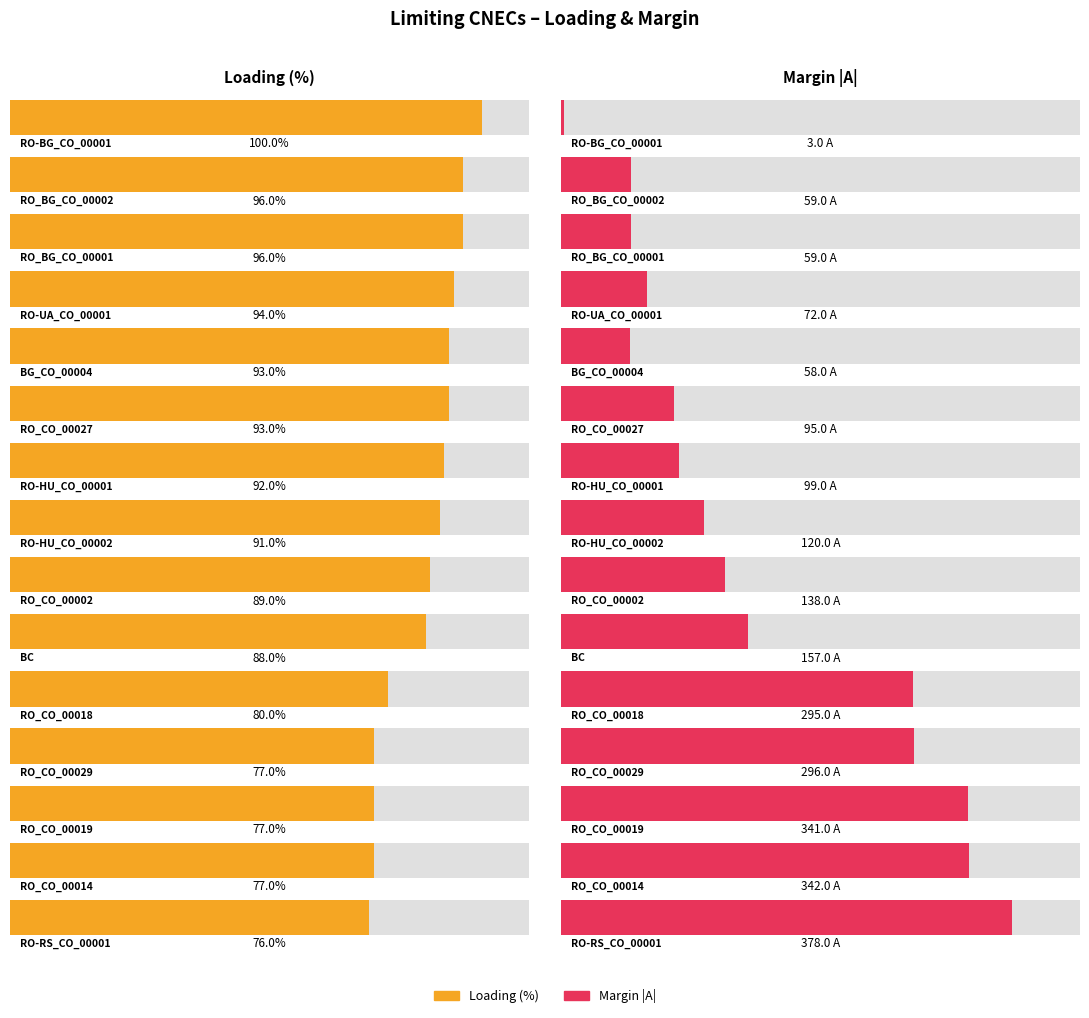

What are all the series names shown in the legend?

Loading (%), Margin (A)